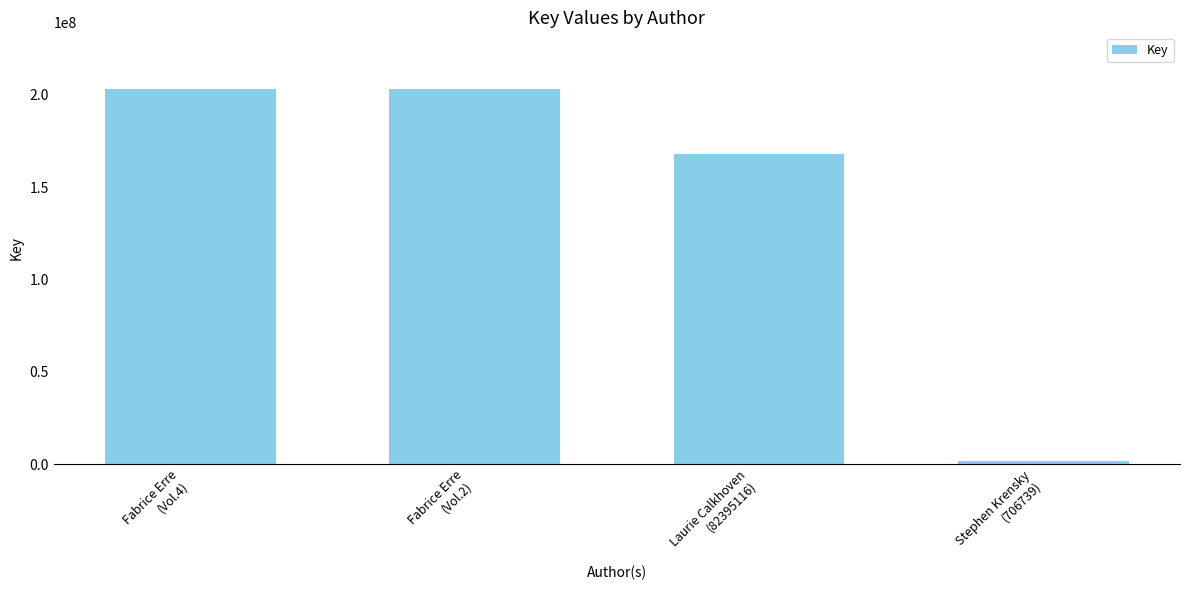

What position from the left is Laurie Calkhoven
(82395116)?

3